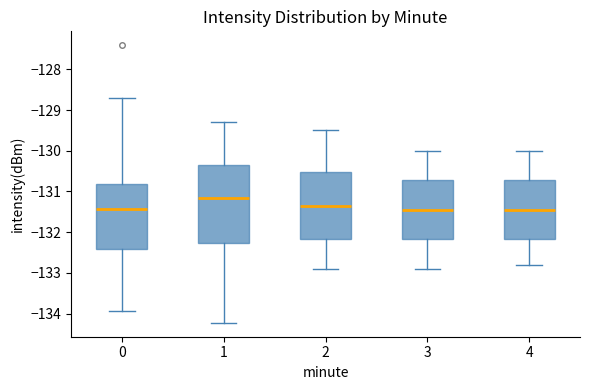

Where does the lower whisker of the box at x = 0 end on the y-axis? The values are not printed on the chart, so give them approximately, as read against the axis.

-133.9